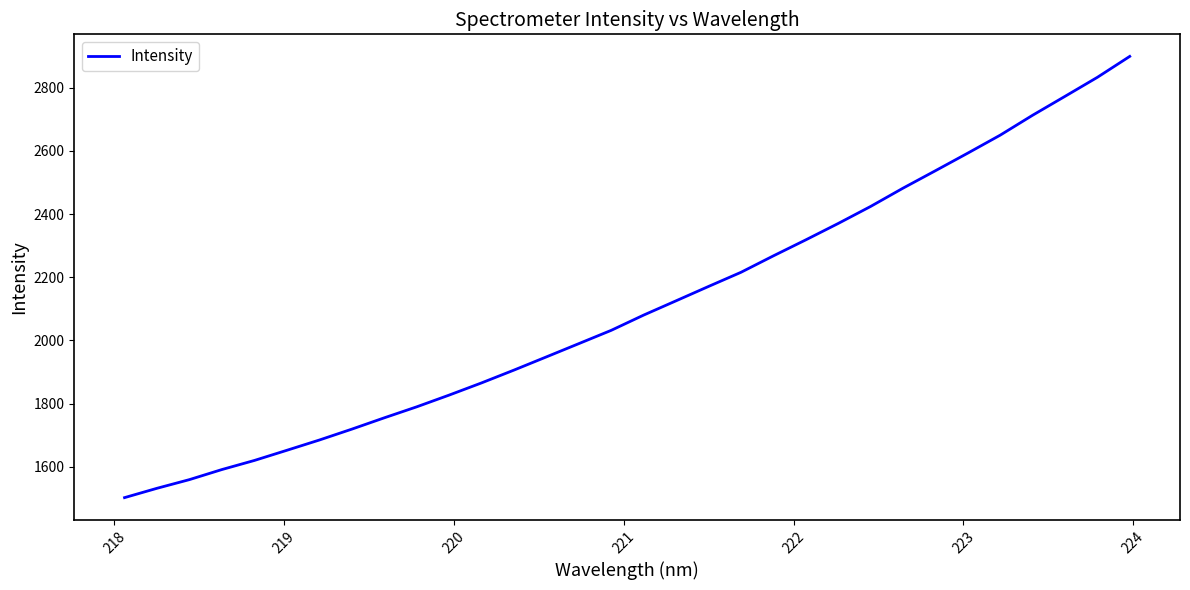

How many values are below 2080?

16